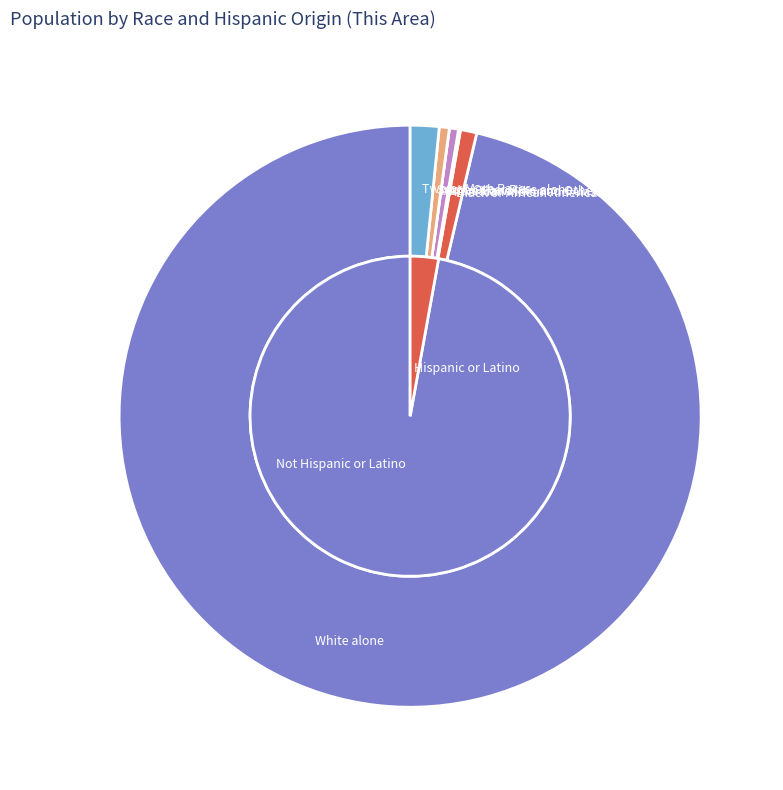

Do Two or More Races and Some Other Race alone together represent more than half of the pie?

No